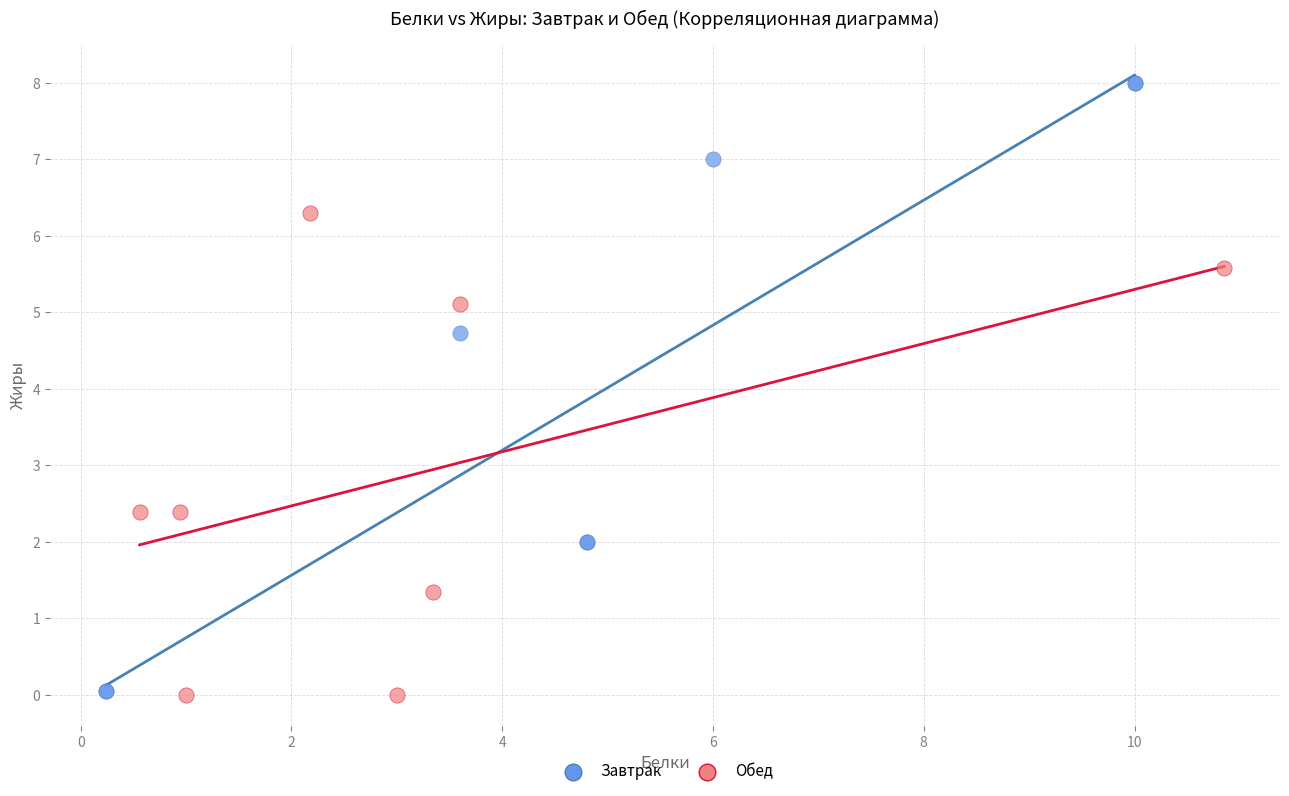

Which series reaches the maximum Y coordinate?

Завтрак